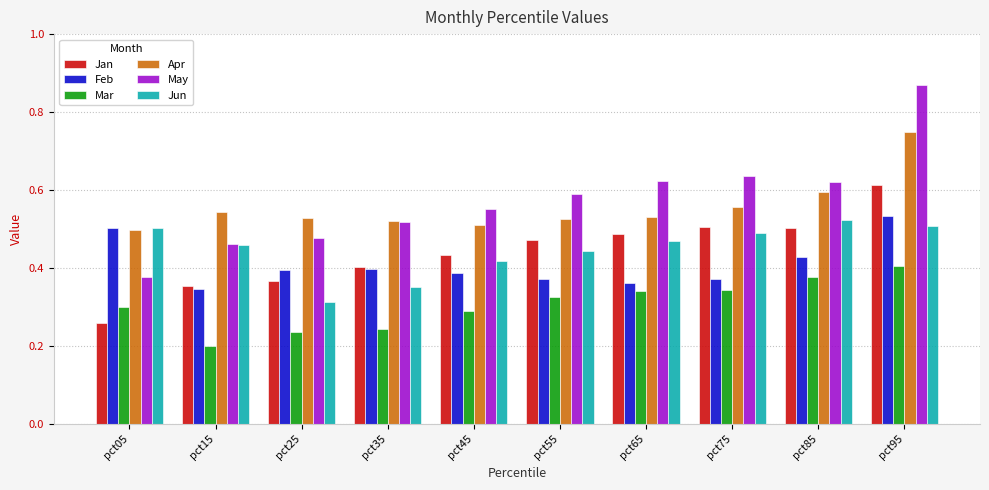

How many Jun values are between 0 and 1?

10